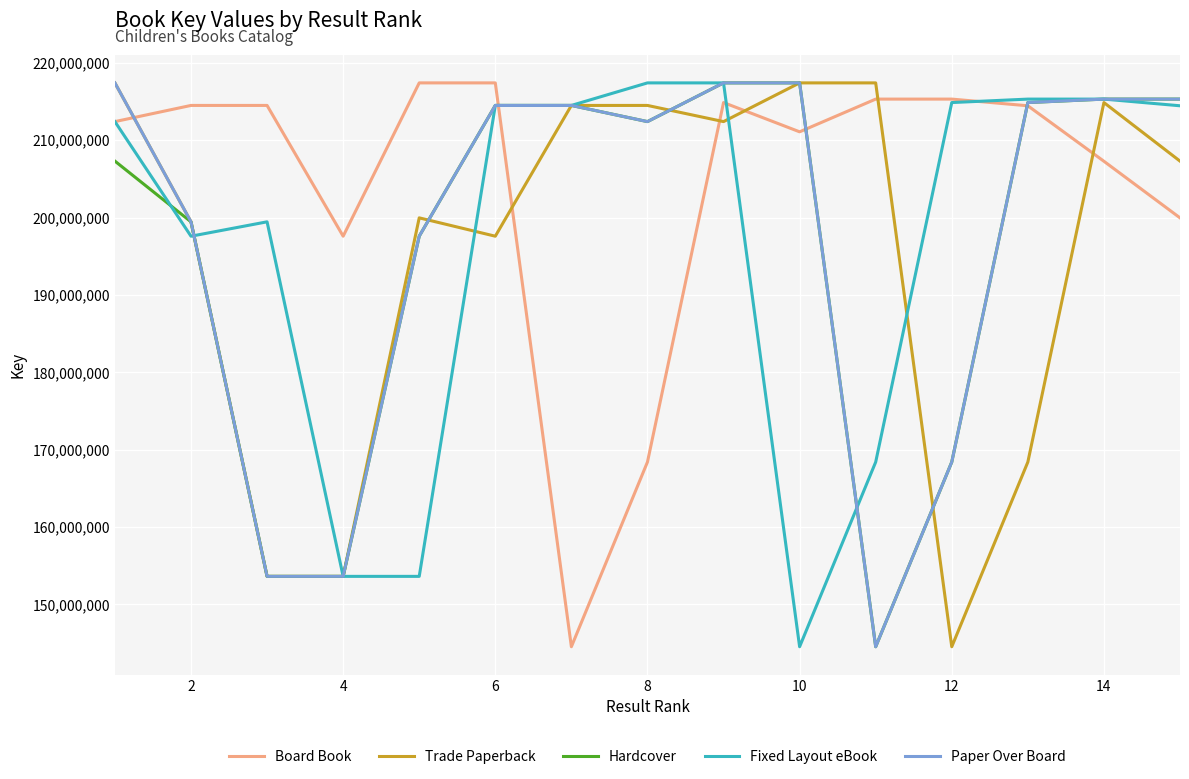

What is the minimum value for Hardcover?

144534903